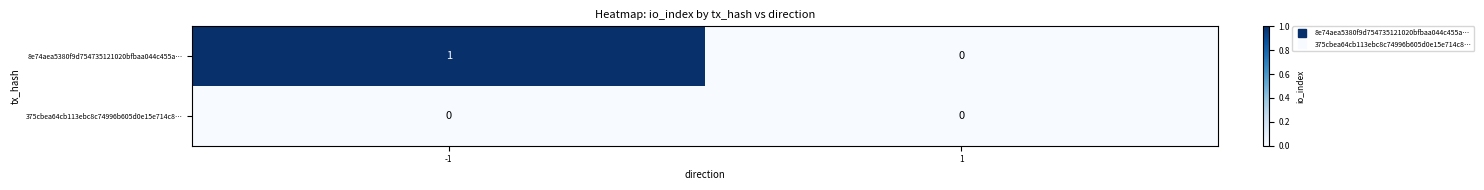

What is the difference between the highest and lowest values at -1?

1